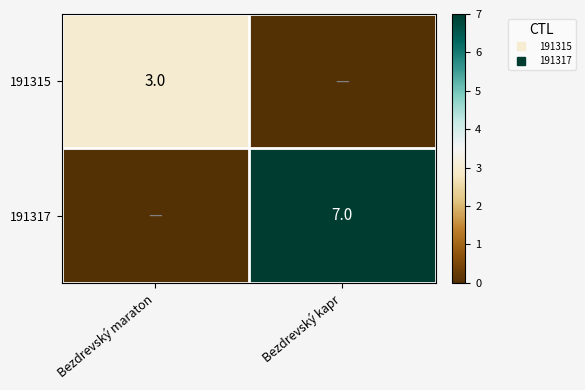

What is the difference between the 191315 values at Bezdrevský kapr and Bezdrevský maraton?

3